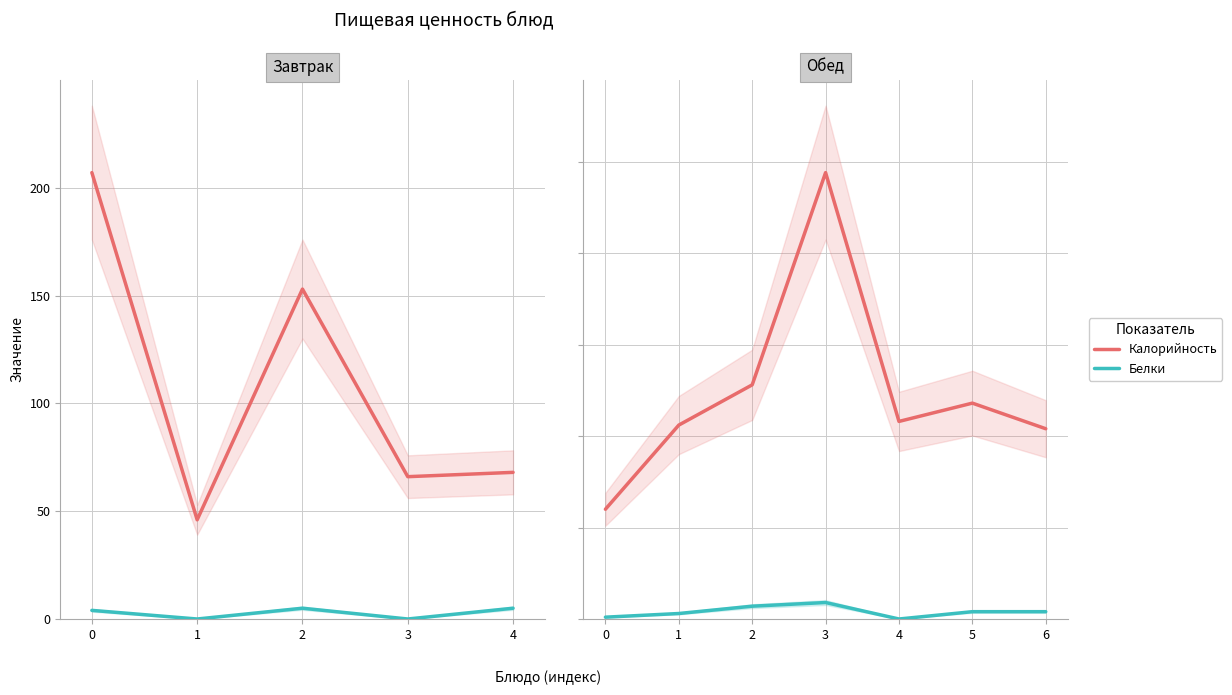

How many values in Белки are above zero?

6